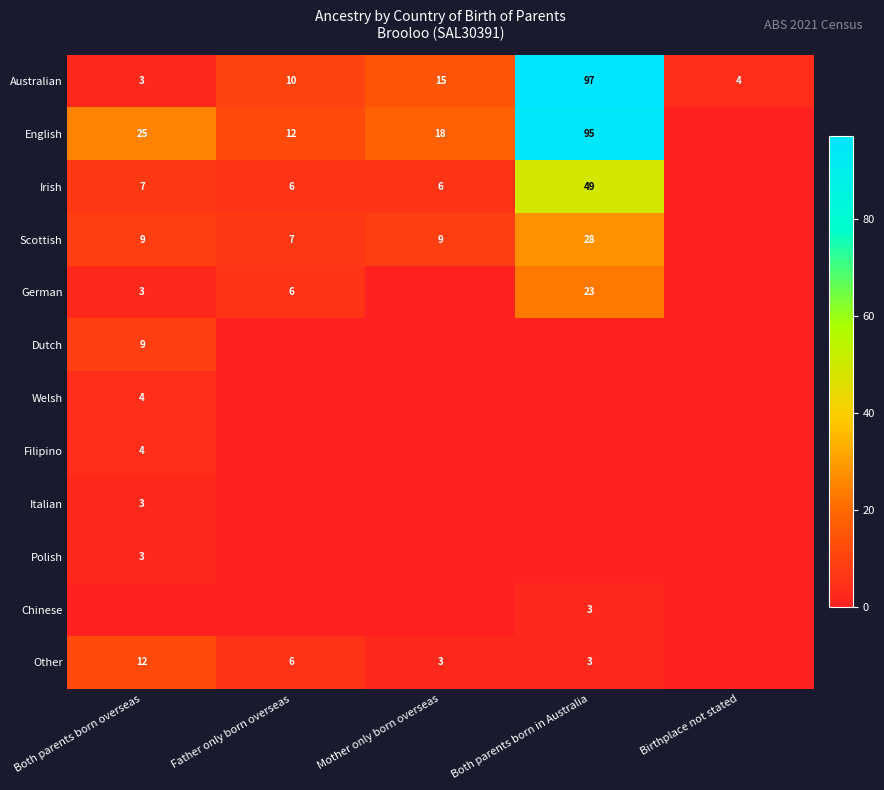

What is the difference between the Irish values at Both parents born in Australia and Mother only born overseas?

43